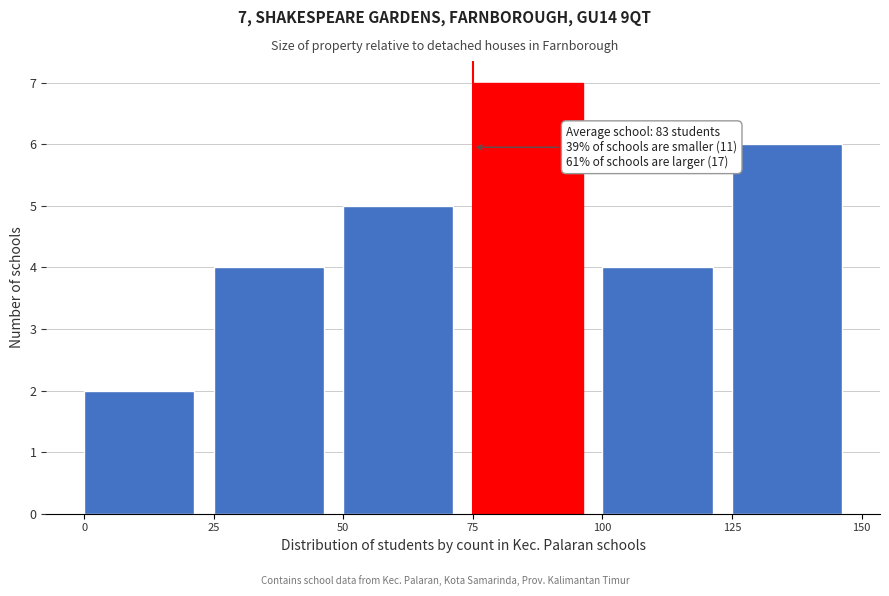

Over which range of the x-axis is the bar tallest?

75 to 100